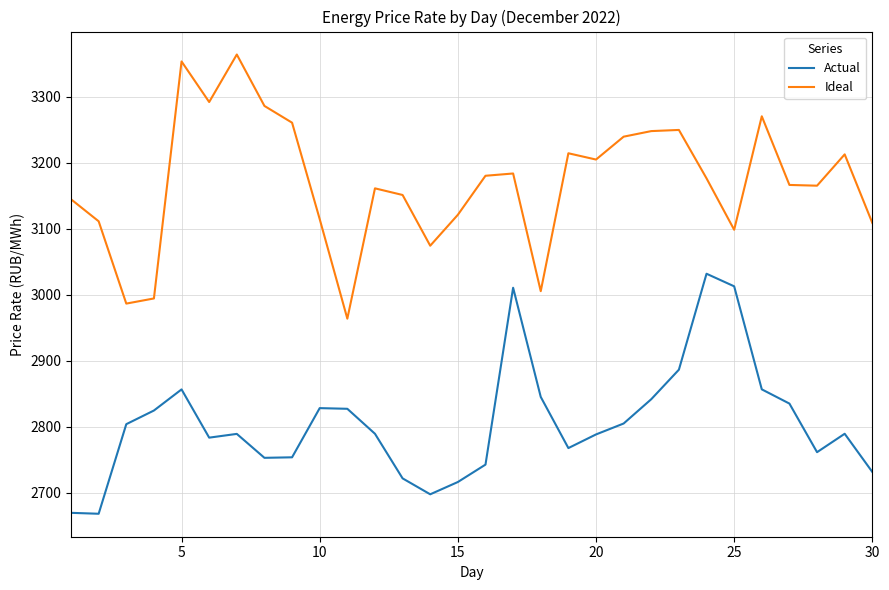

Rank the series by their maximum value, from lowest to highest.

Actual, Ideal